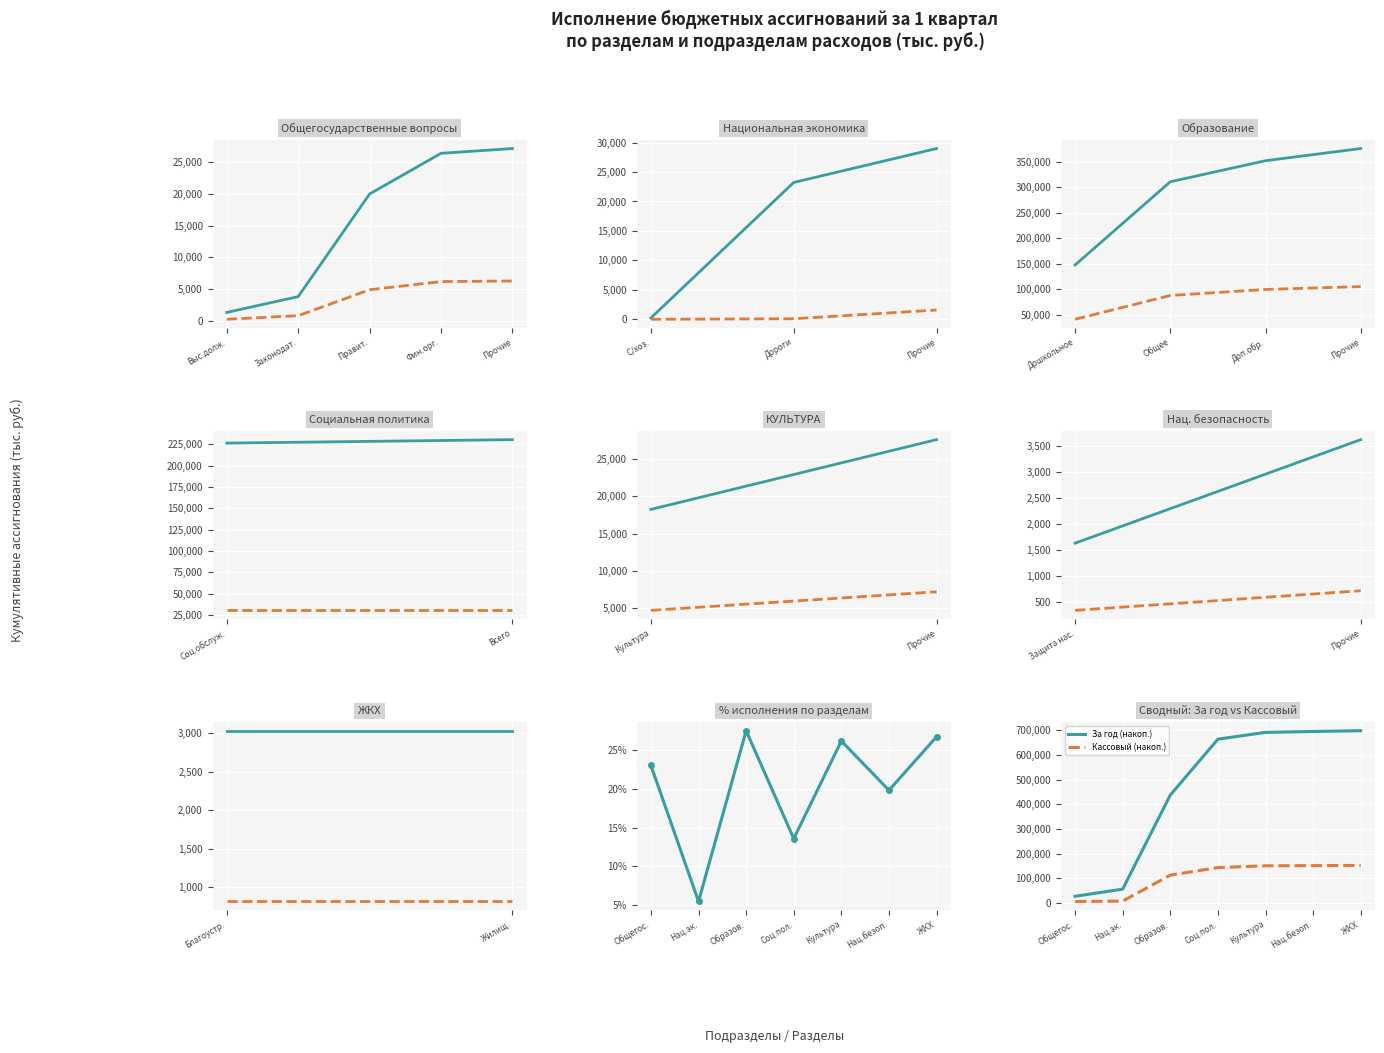

What position from the left is ЖКХ?

7